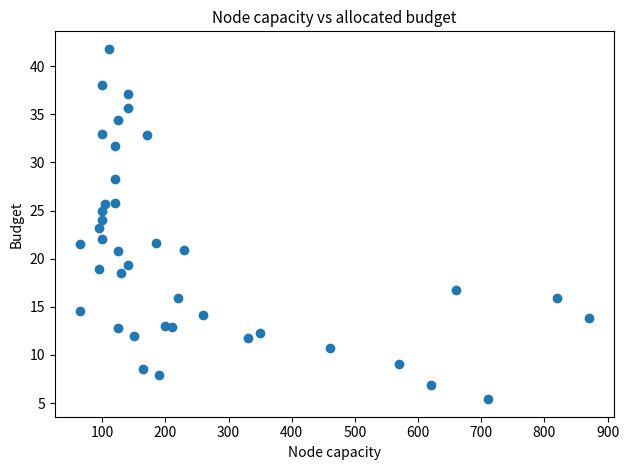

What is the range of Y values (max minus min)?

36.4